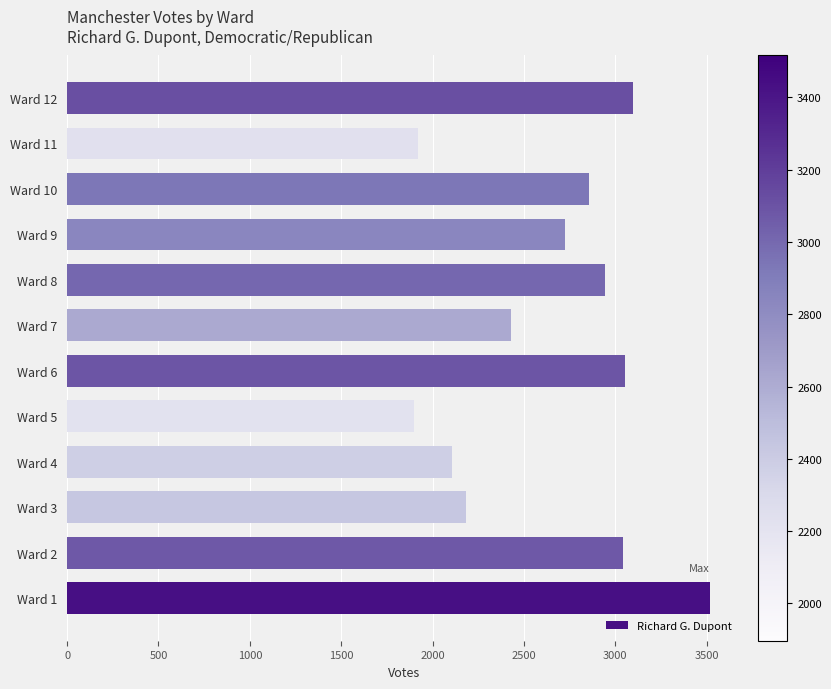

What is the minimum value shown in the chart?

1897